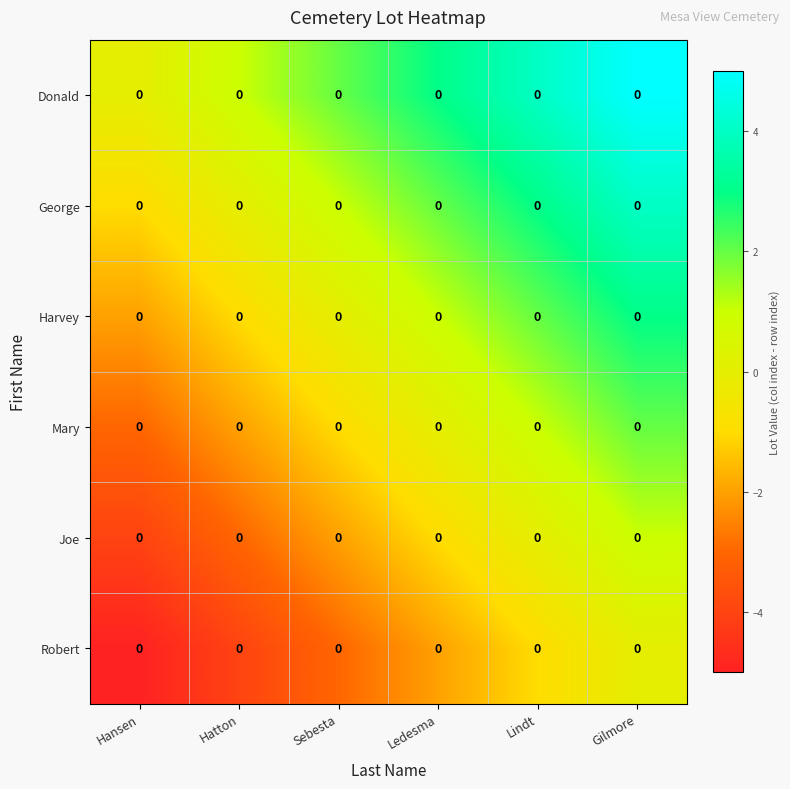

Rank the series at Ledesma from highest to lowest value.

Donald, George, Harvey, Mary, Joe, Robert